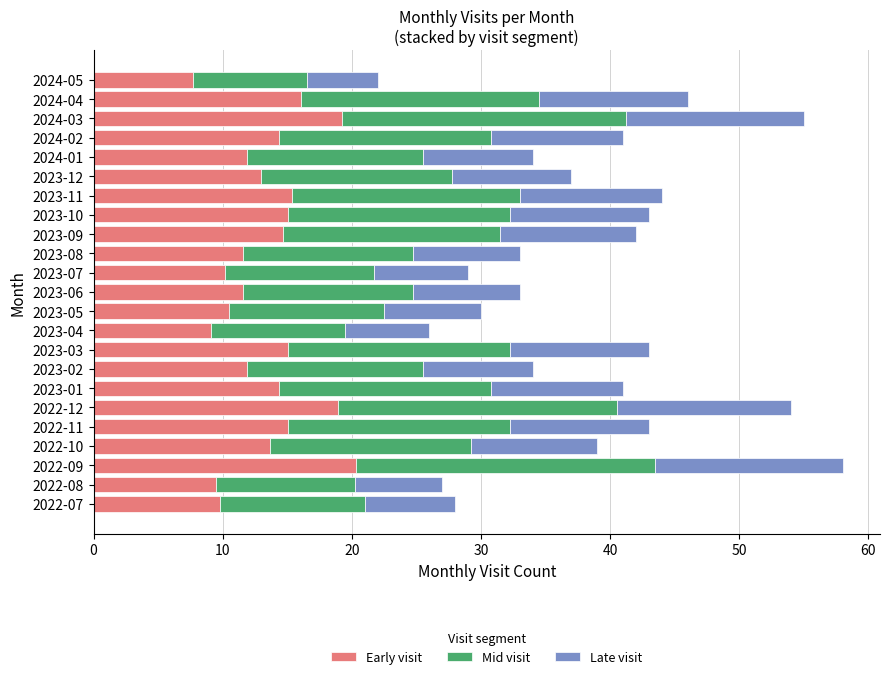

What is the total value across all series at 2023-07?

29.0